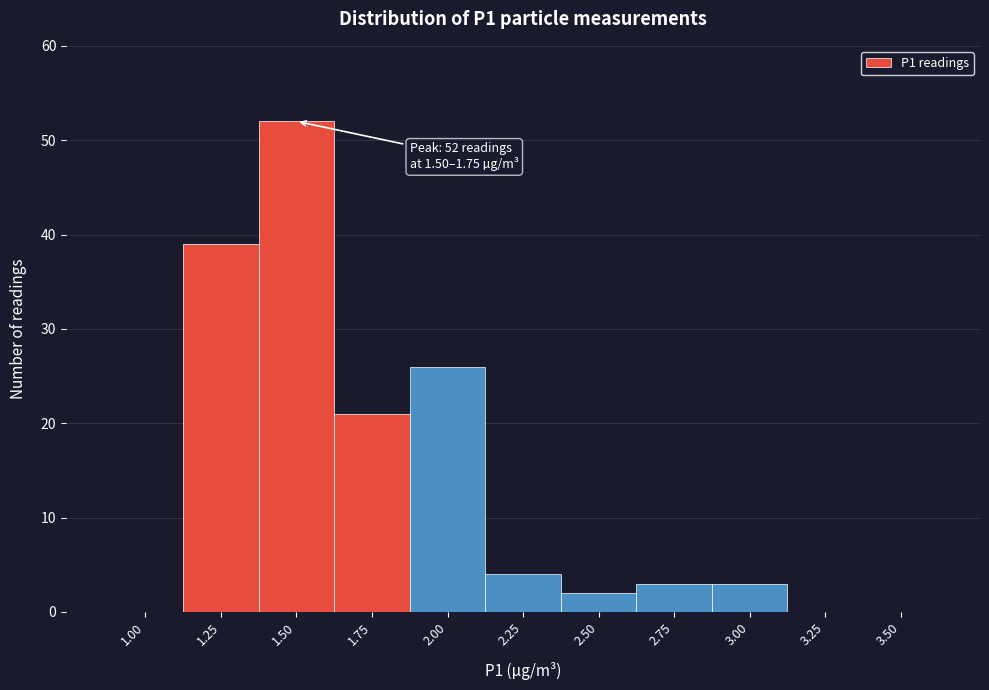

Reading left to right, what are all the values shown in this chart?

1.00=0	1.25=39	1.50=52	1.75=21	2.00=26	2.25=4	2.50=2	2.75=3	3.00=3	3.25=0	3.50=0